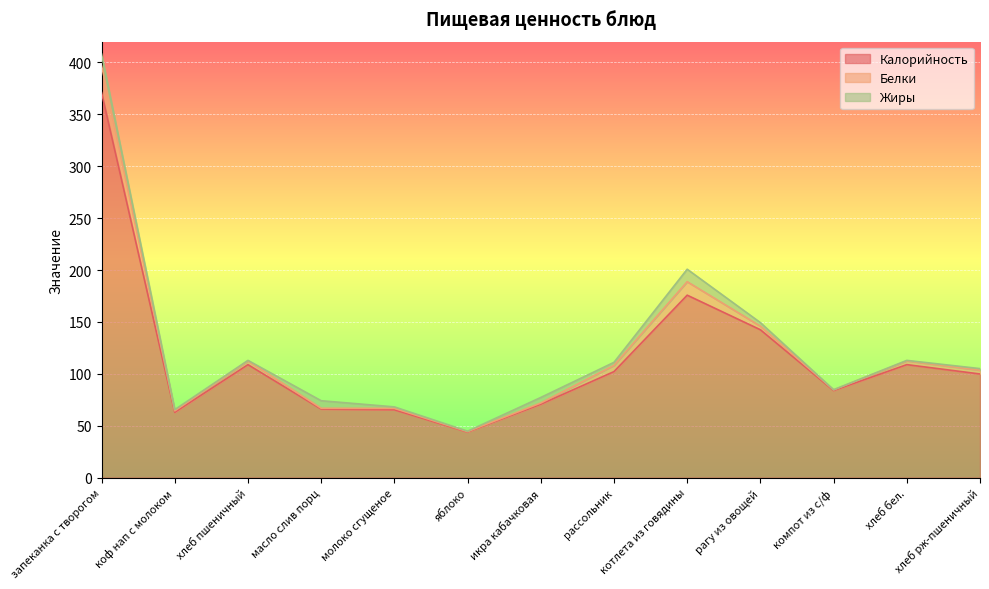

Reading right to left, extract all data points from this chart.

Калорийность: хлеб рж-пшеничный=99.9	хлеб бел.=108.9	компот из с/ф=84.0	рагу из овощей=142.5	котлета из говядины=175.8	рассольник=102.2	икра кабачковая=70.8	яблоко=44.0	молоко сгущеное=65.4	масло слив порц=66.1	хлеб пшеничный=108.9	коф нап с молоком=63.0	запеканка с творогом=371.0
Белки: хлеб рж-пшеничный=3.6	хлеб бел.=3.6	компот из с/ф=0.6	рагу из овощей=3.5	котлета из говядины=13.0	рассольник=6.0	икра кабачковая=1.1	яблоко=0.4	молоко сгущеное=1.4	масло слив порц=0.8	хлеб пшеничный=3.6	коф нап с молоком=1.4	запеканка с творогом=26.0
Жиры: хлеб рж-пшеничный=1.5	хлеб бел.=0.5	компот из с/ф=0.1	рагу из овощей=3.4	котлета из говядины=12.0	рассольник=2.9	икра кабачковая=5.3	яблоко=0.4	молоко сгущеное=1.4	масло слив порц=7.2	хлеб пшеничный=0.5	коф нап с молоком=1.2	запеканка с творогом=11.0